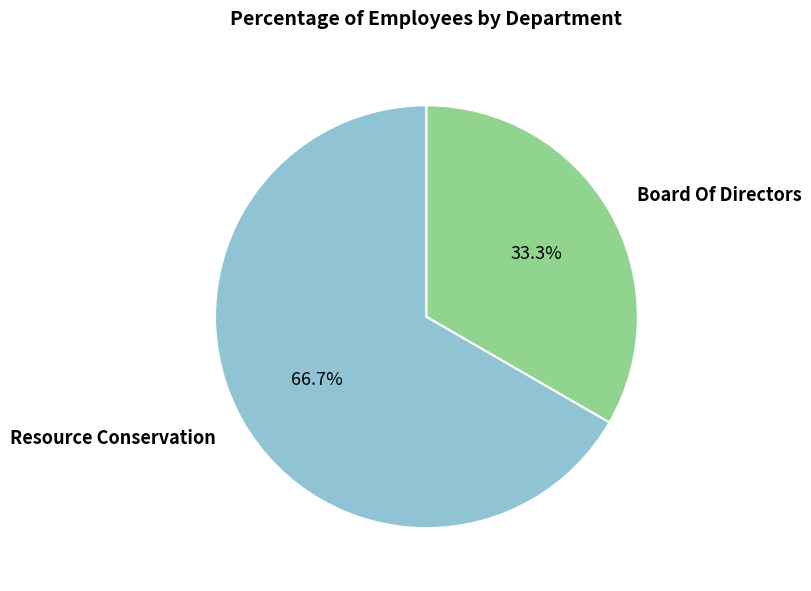

Is there a majority slice in this chart?

Yes